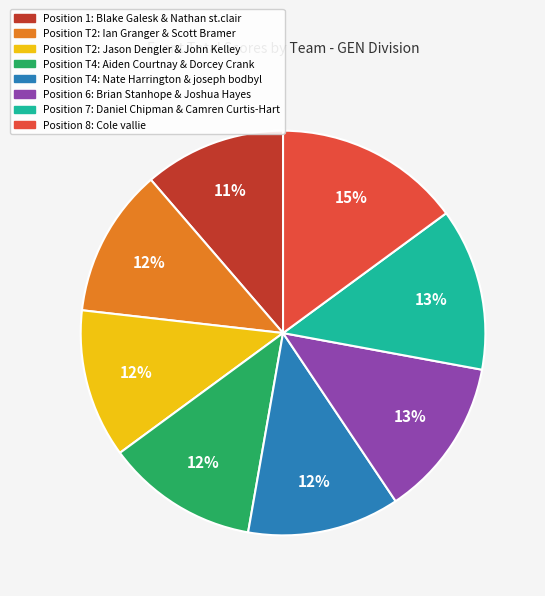

To the nearest percent, what is the difference between the largest and smallest slice percentages?

4%